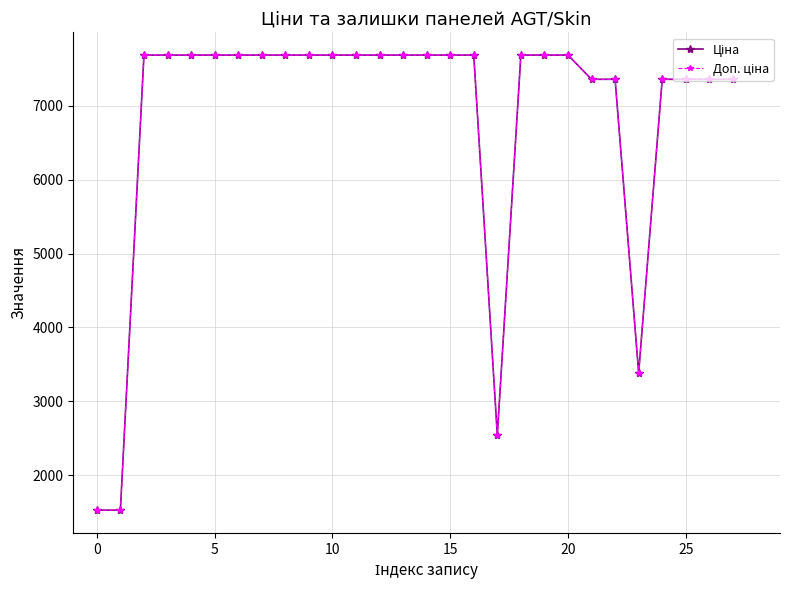

At how many categories does at least one series exceed 3917?

24